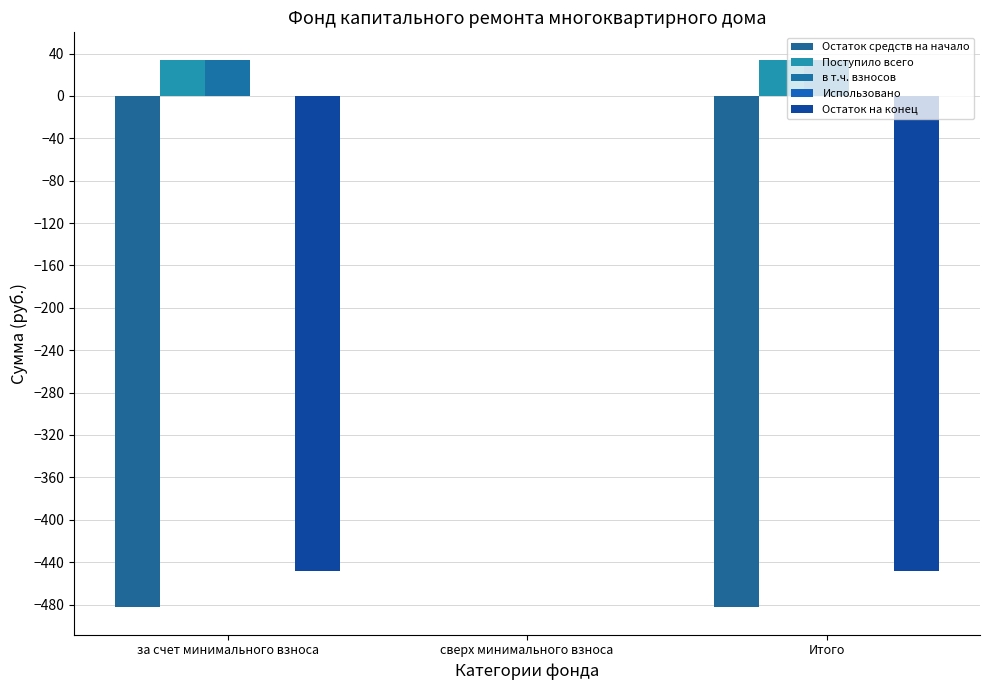

How many data points in Поступило всего are above 34?

2